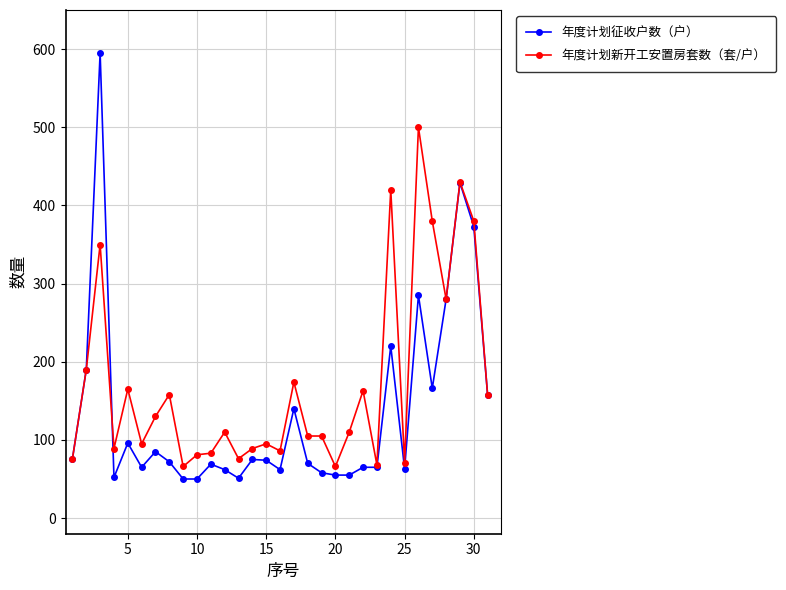

What is the value of the 年度计划新开工安置房套数（套/户） point at the 20th from the left?

66